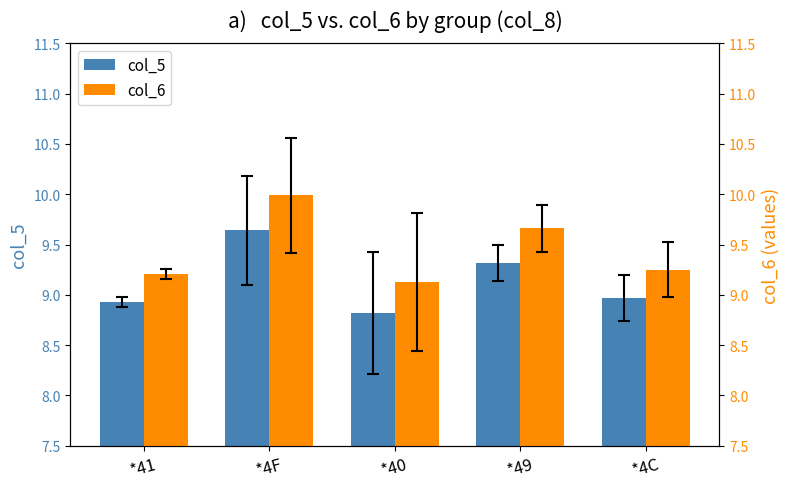

At which category is the sum across all series the highest?

*4F